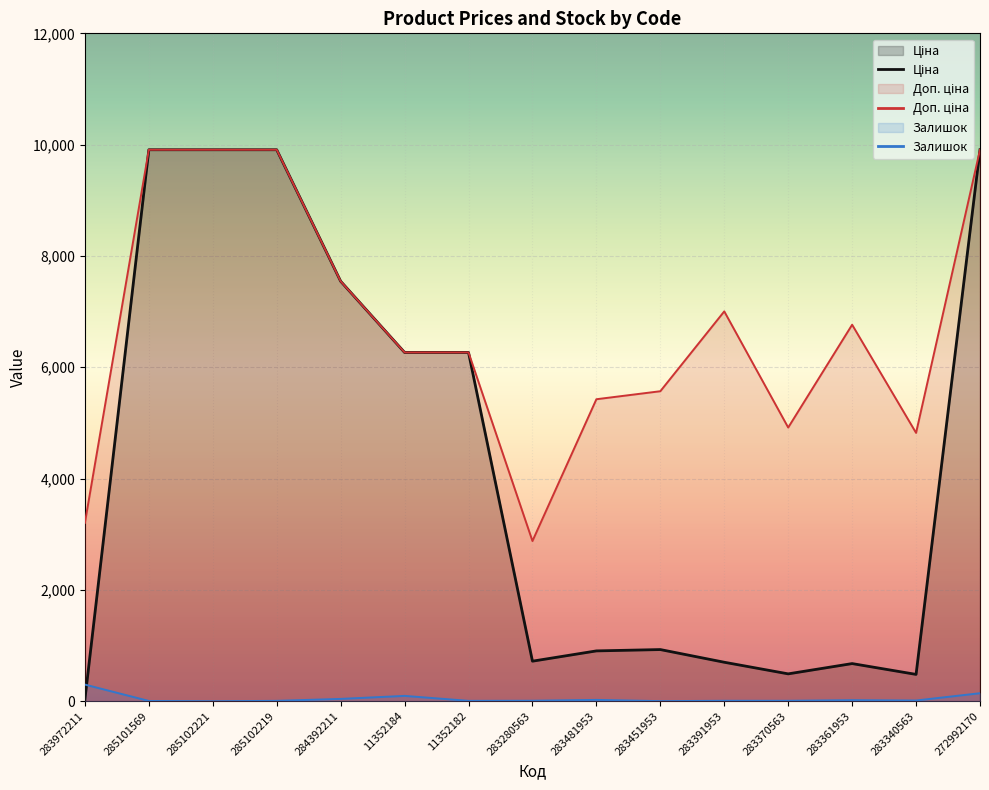

True or false: Ціна and Залишок intersect in this chart.

True